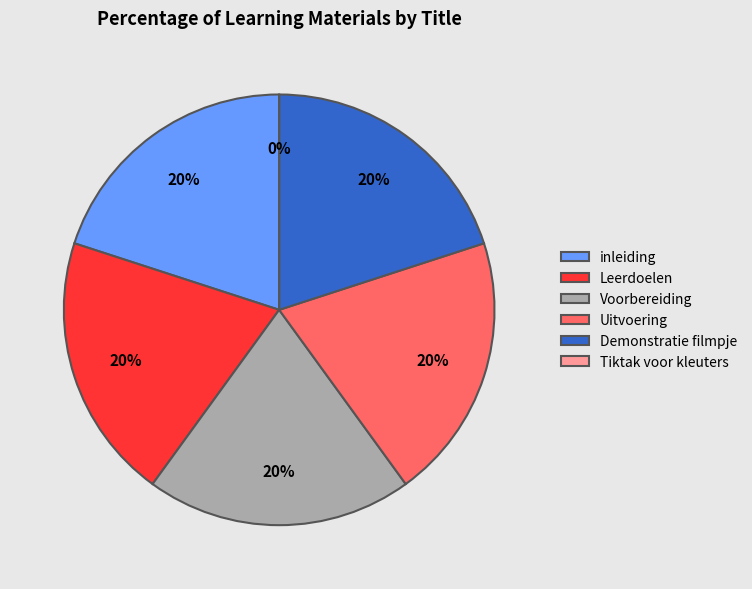

How much of the chart is everything except inleiding?

80.0%